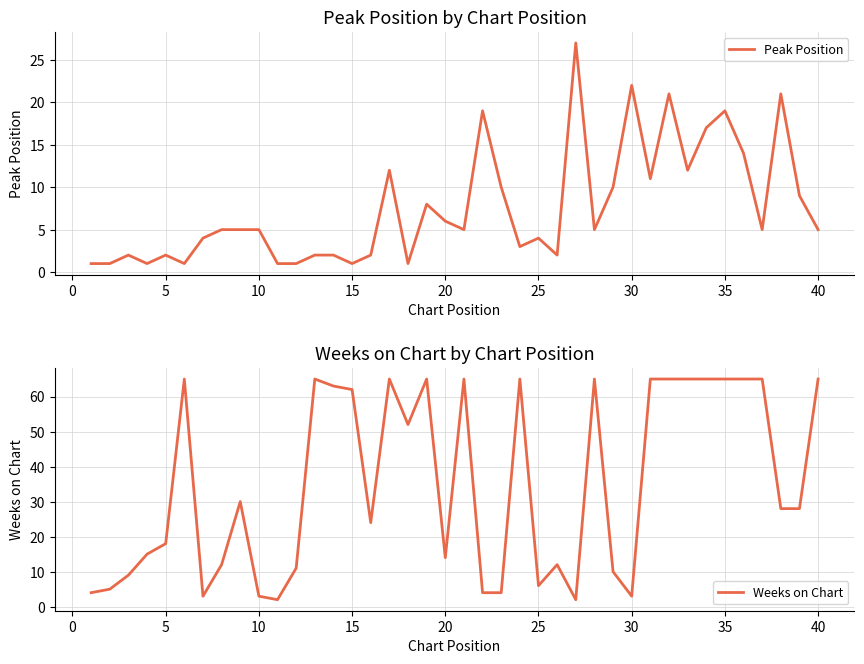

Which series has the largest total across all categories?

Weeks on Chart